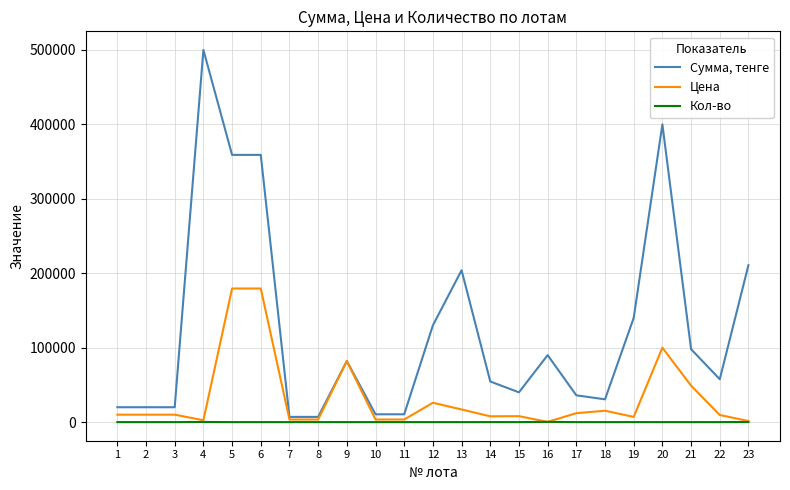

List the series in order of their overall mean, lowest first.

Кол-во, Цена, Сумма, тенге